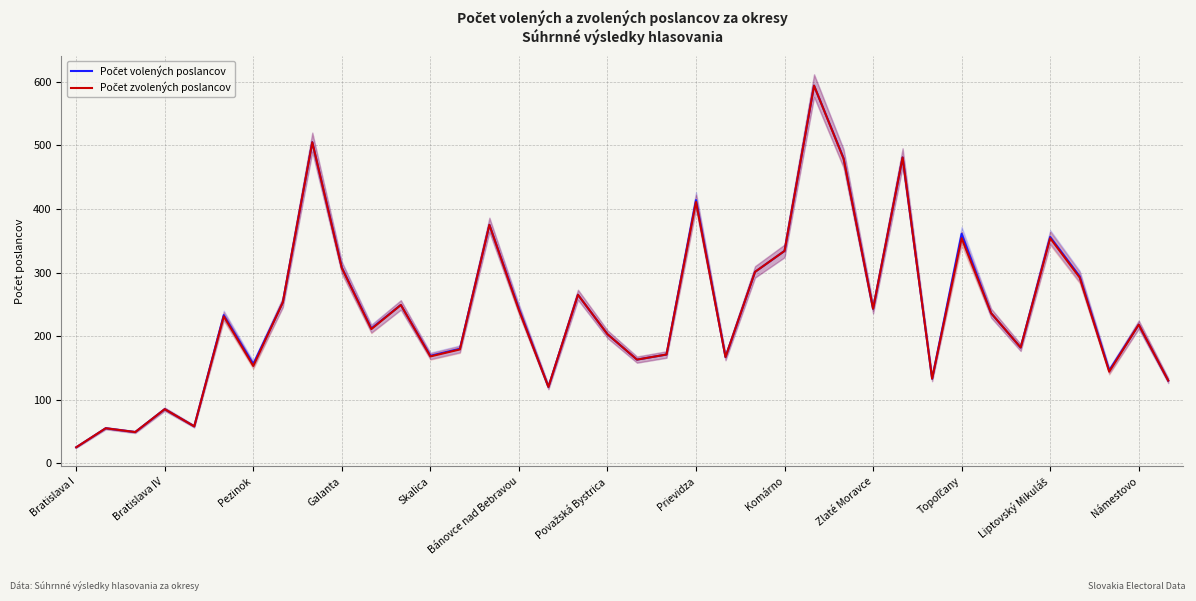

How many lines are shown in the chart?

2